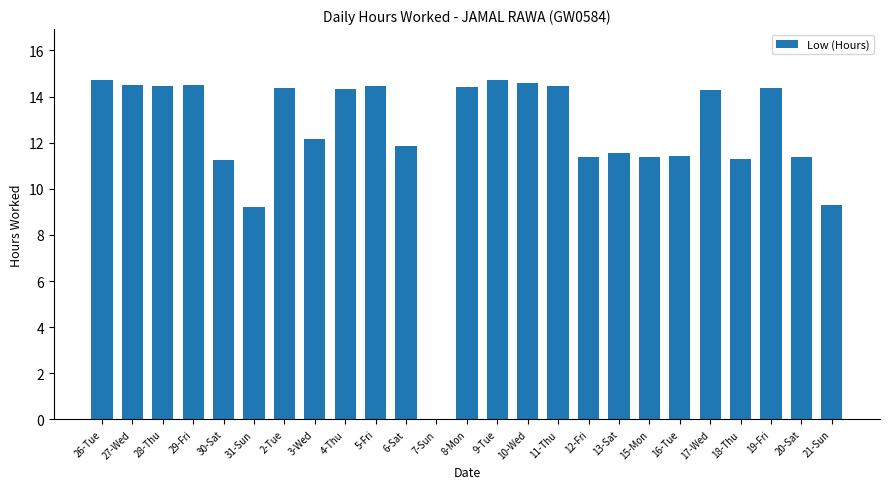

What is the maximum value shown in the chart?

14.7